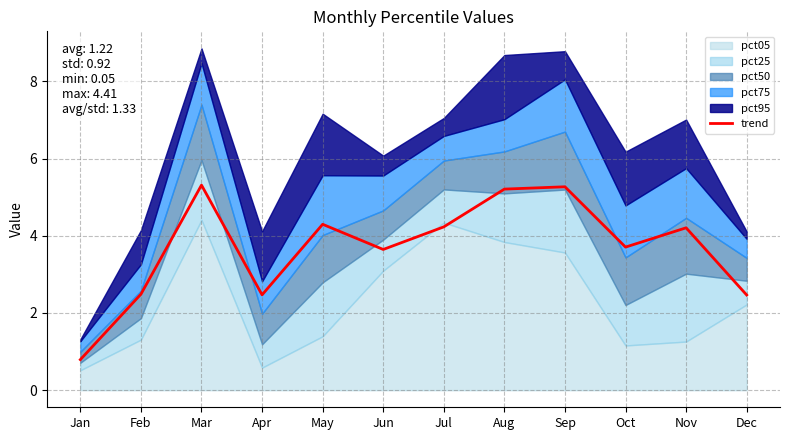

Where is the data nearest to the value 3?

Feb